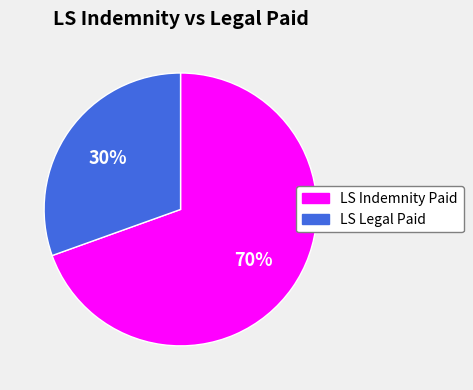

What is the ratio of the value at LS Legal Paid to the value at LS Indemnity Paid?

0.4